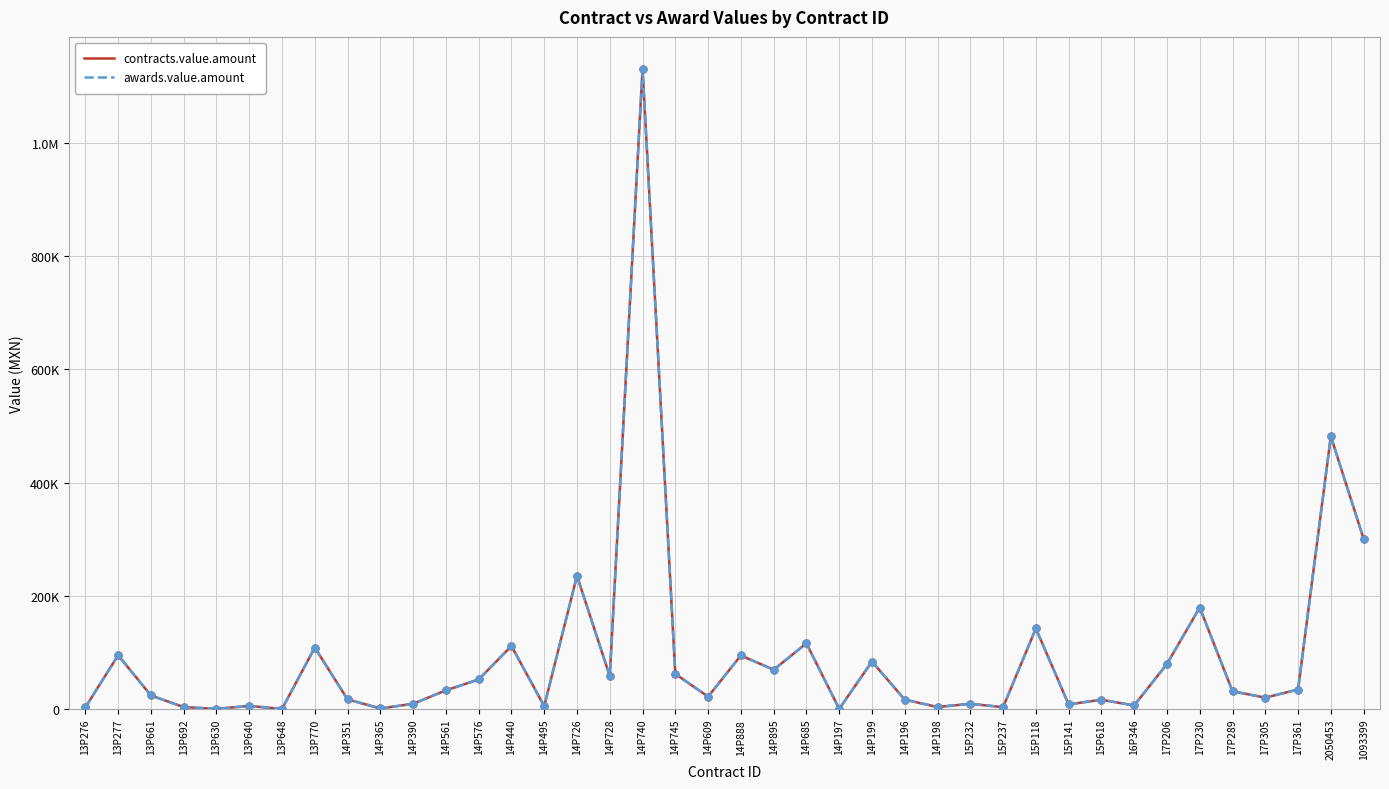

Is the value of contracts.value.amount at 14P351 greater than the value of awards.value.amount at 14P197?

Yes